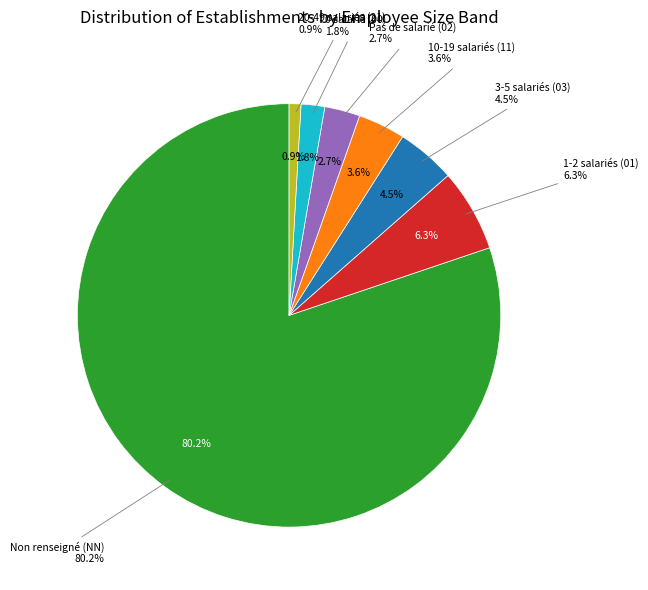

Is there a majority slice in this chart?

Yes